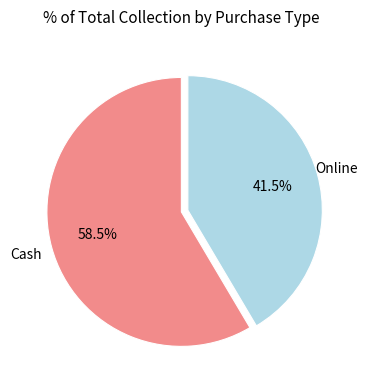

Does any single category account for the majority?

Yes